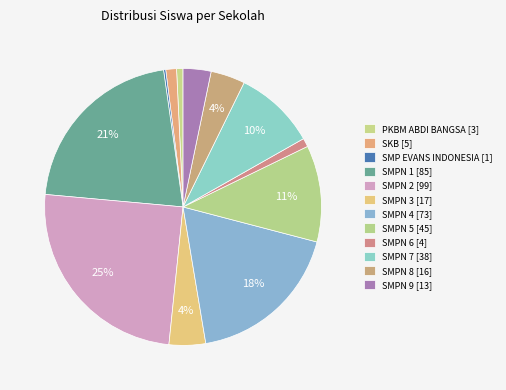

Is there any slice that represents more than half of the pie?

No